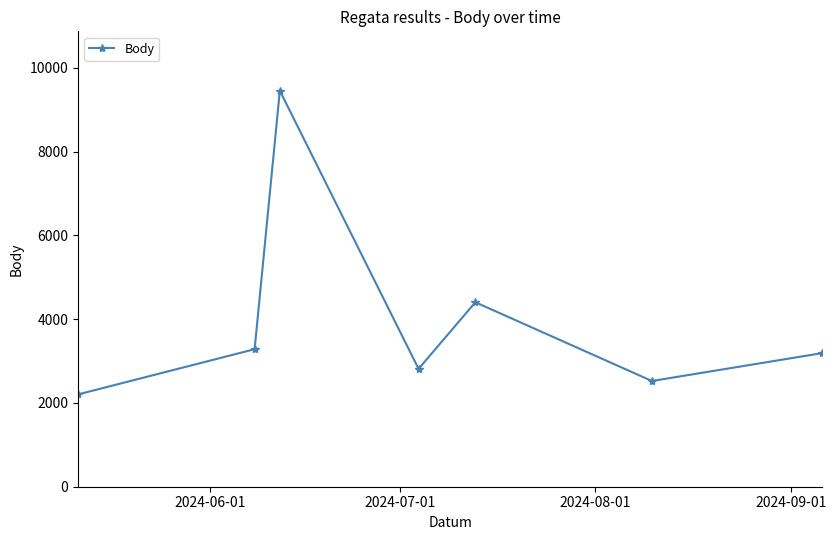

How many points are higher than both their immediate neighbors (excluding endpoints)?

2